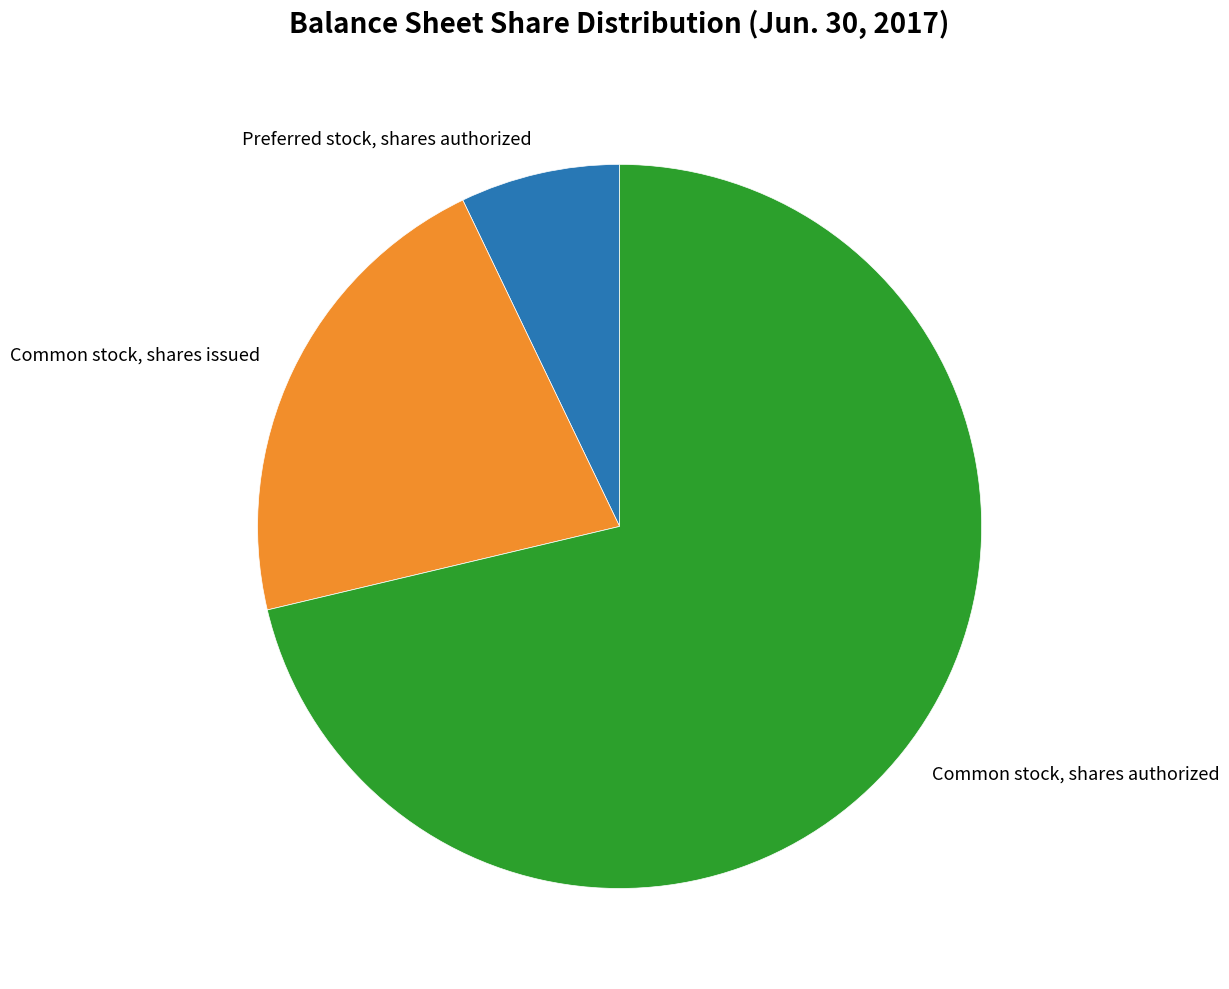

Approximately how many times larger is the value at Preferred stock, shares authorized compared to Common stock, shares issued?

0.3